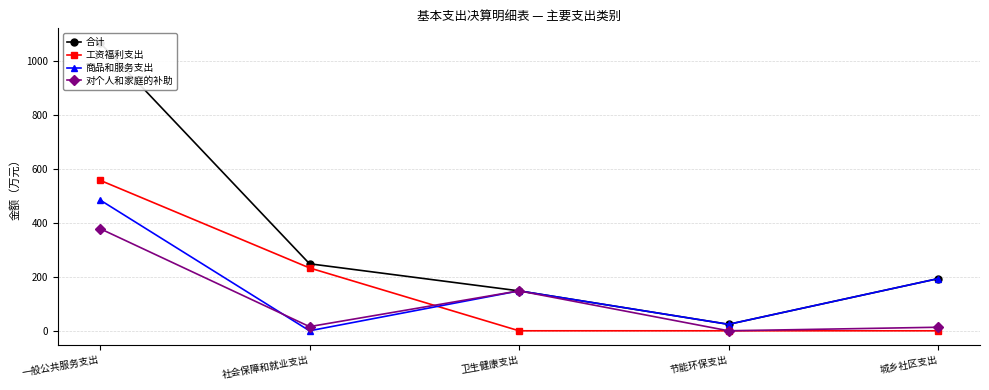

What is the average value of the 合计 series?

336.7